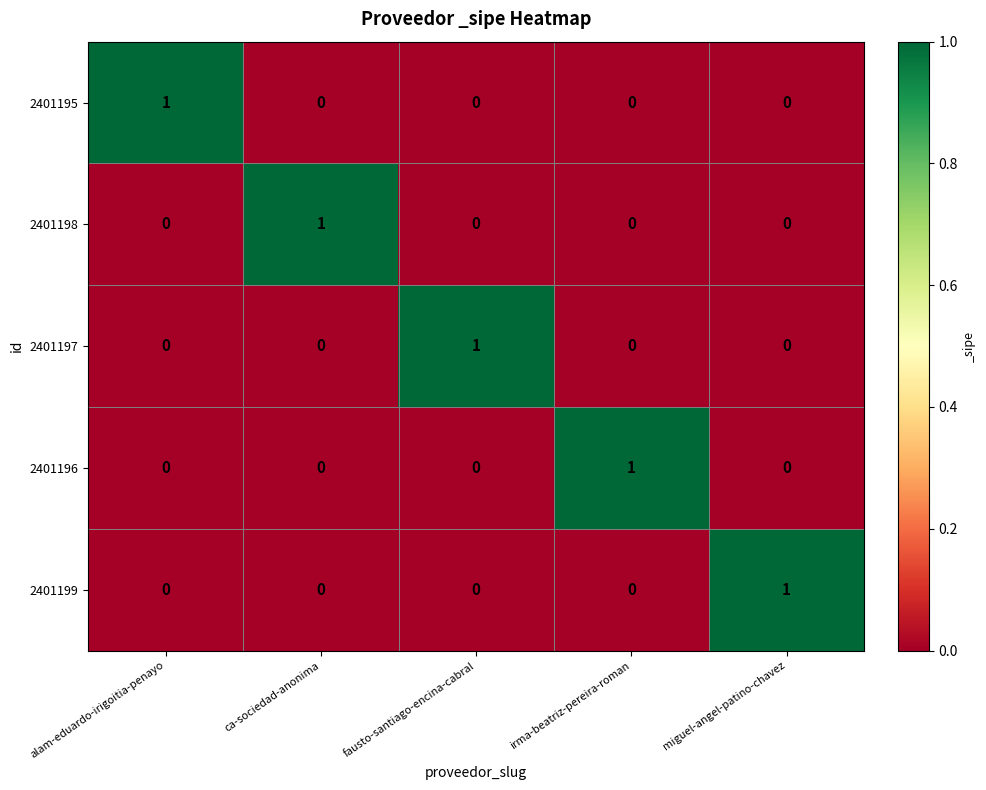

Is it true that 2401196 equals 0 at miguel-angel-patino-chavez?

True